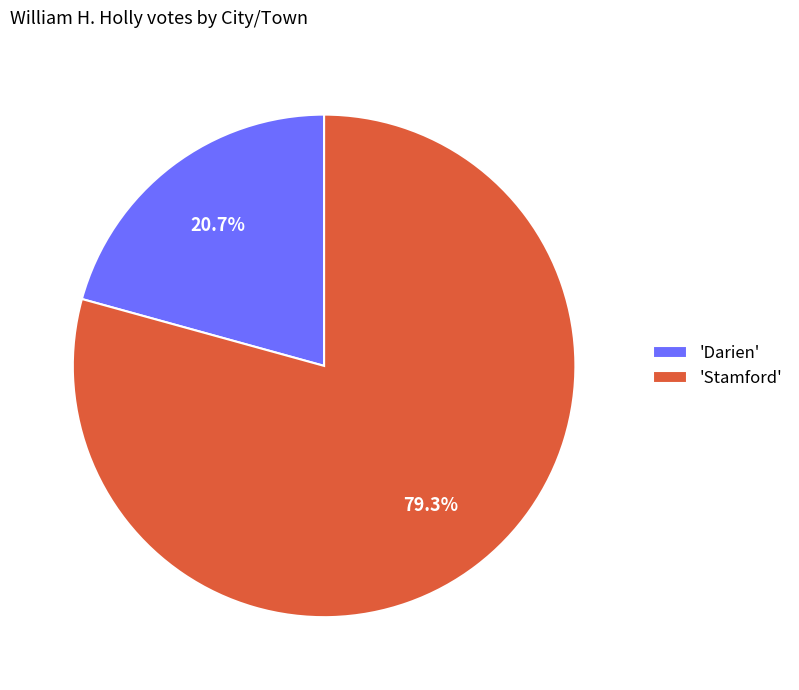

Approximately how many times larger is the value at 'Darien' compared to 'Stamford'?

0.3